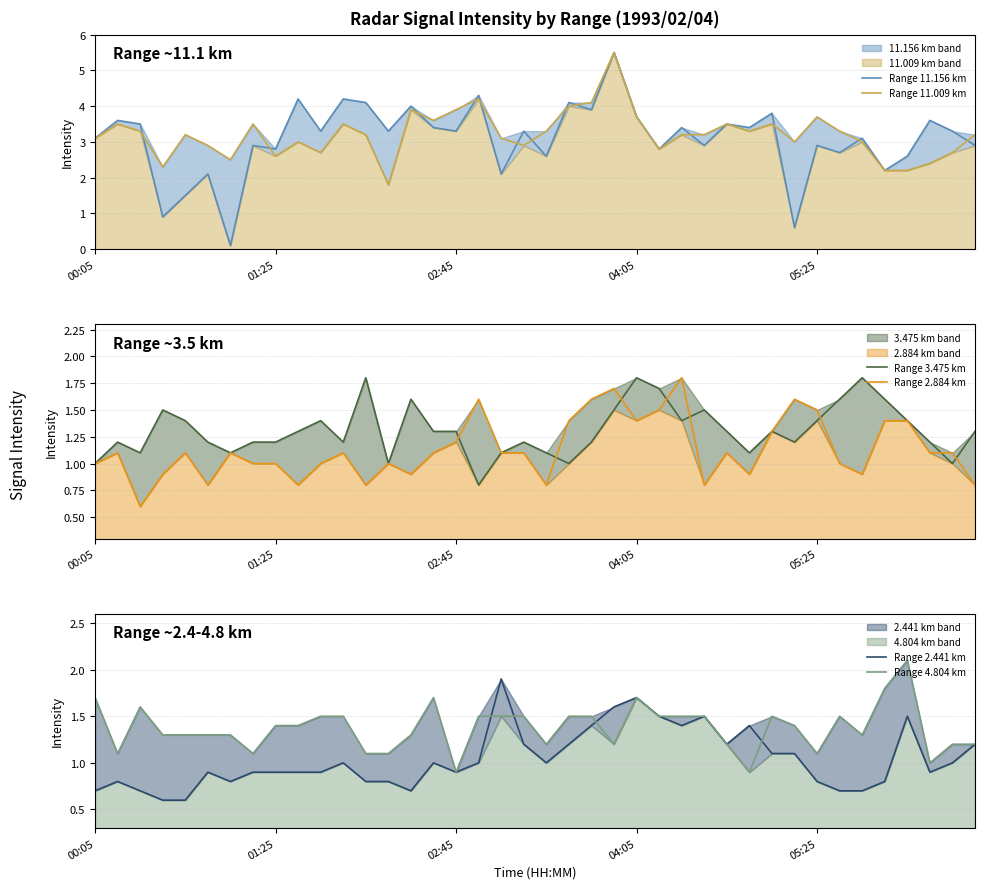

How many values in the Range 11.156 km series are below 3?

16